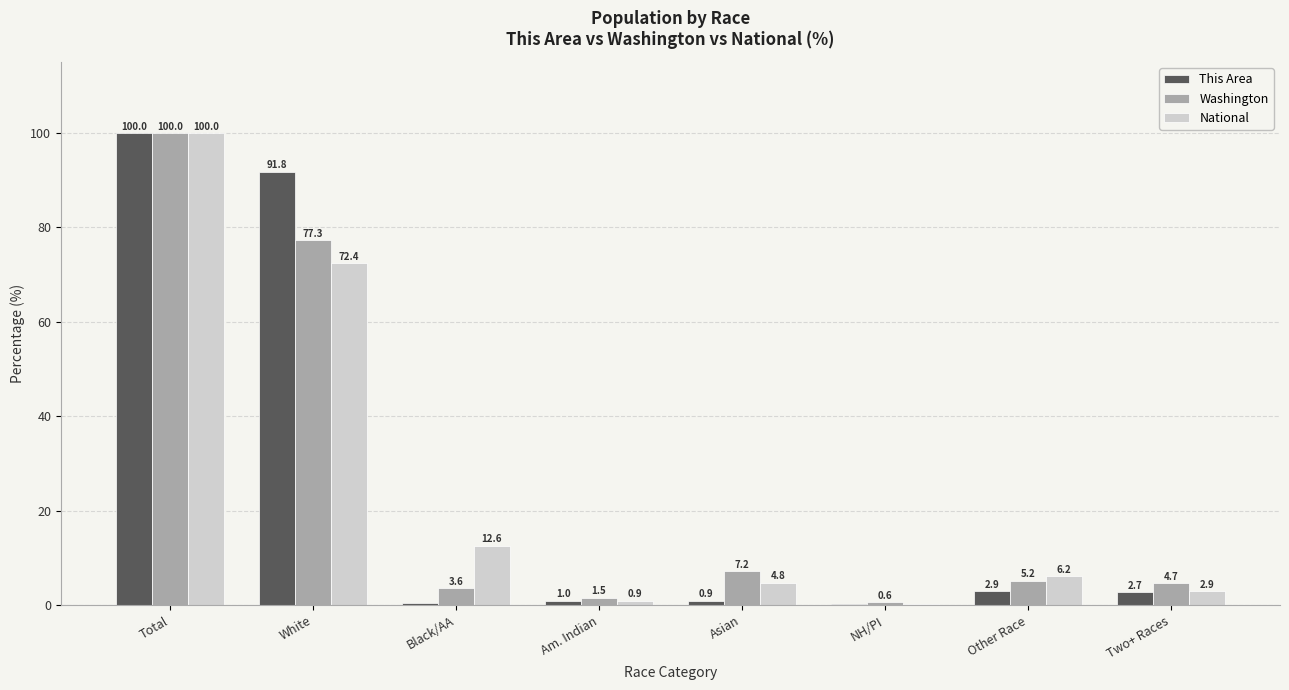

How many groups of bars are there?

8